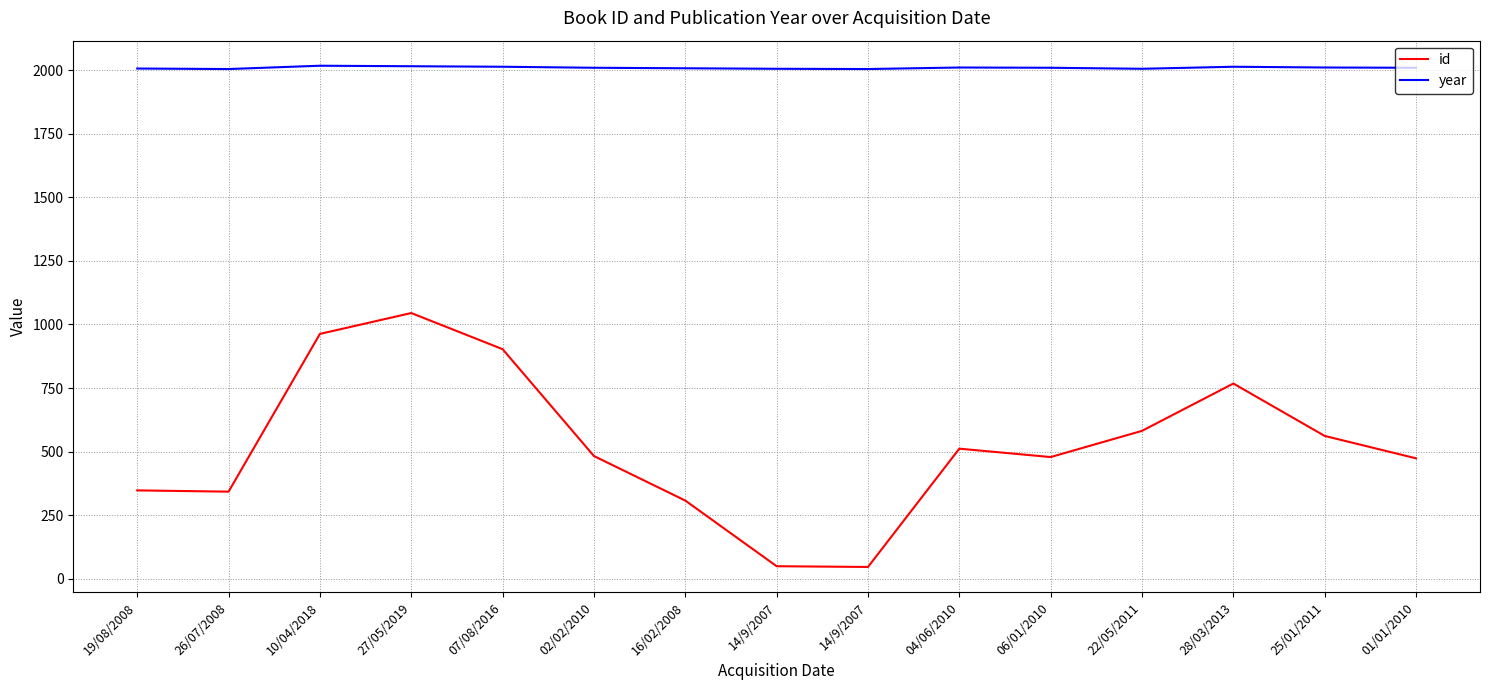

Does the chart have visible grid lines?

Yes